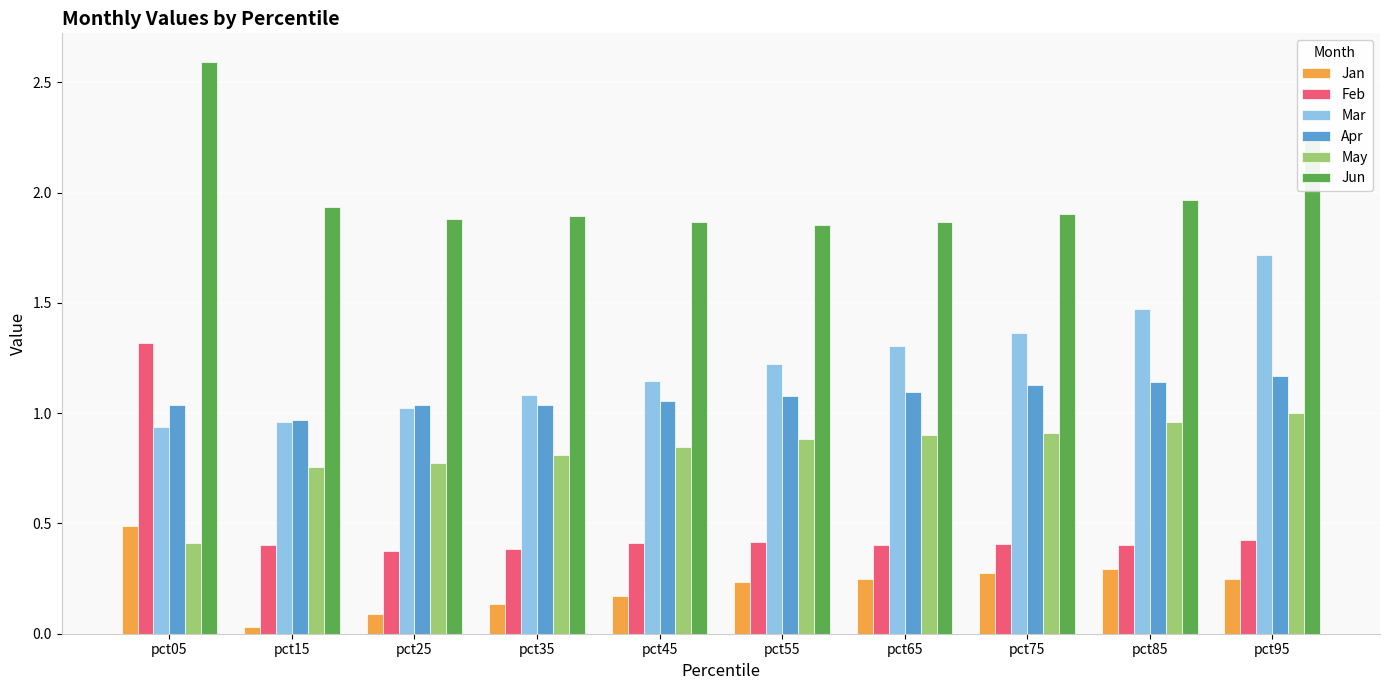

What is the difference between the maximum and minimum values in the Jun series?

0.7